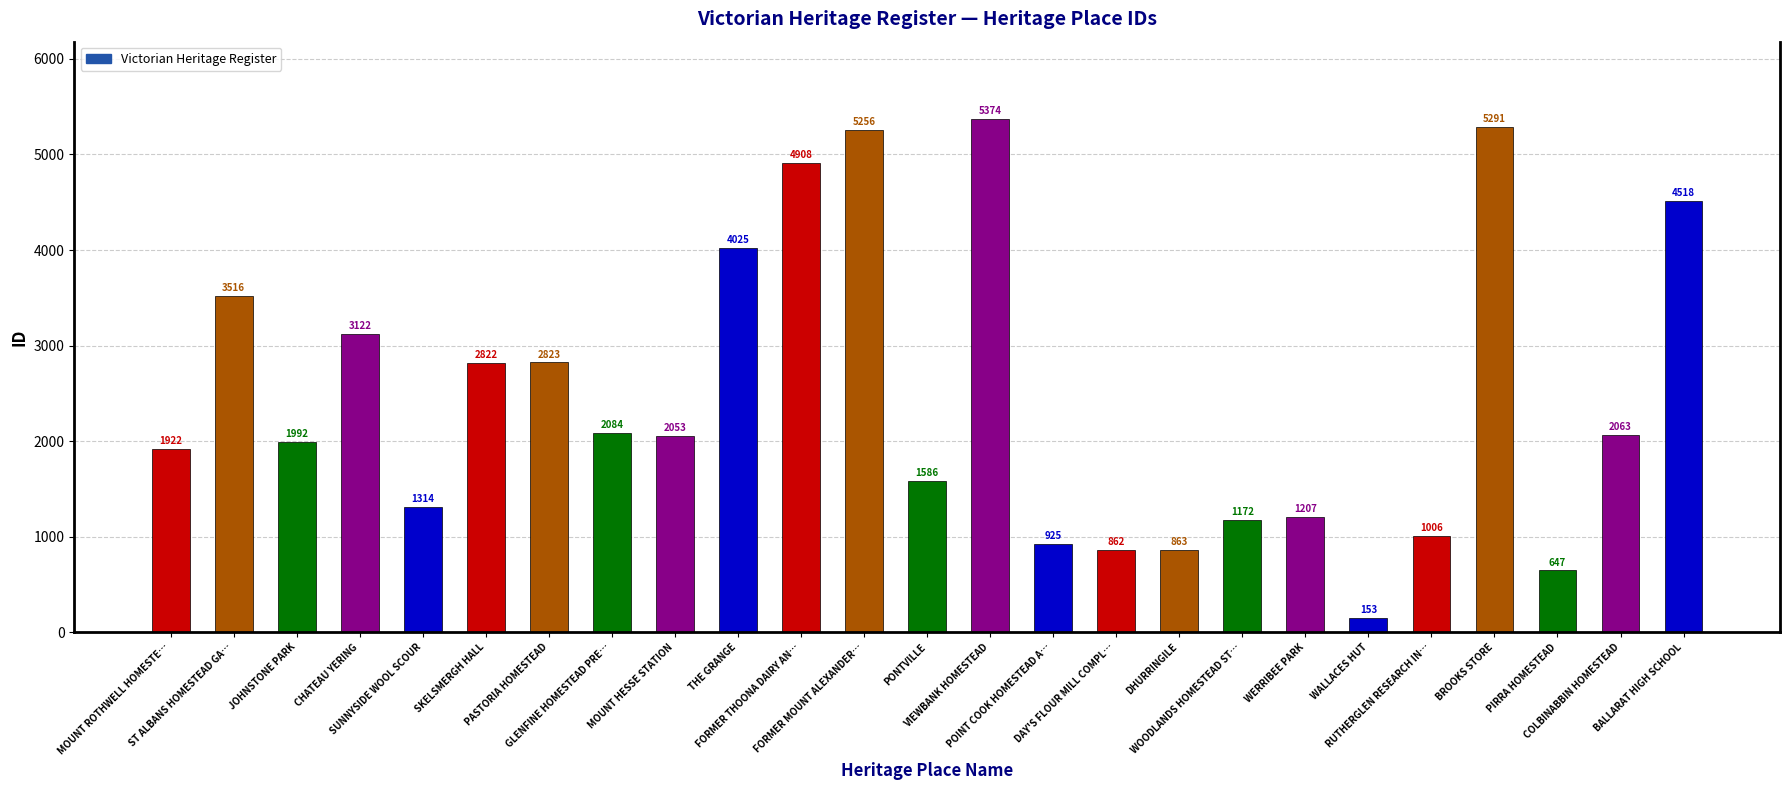

List the labels in order of value, smallest first.

WALLACES HUT, PIRRA HOMESTEAD, DAY'S FLOUR MILL COMPL…, DHURRINGILE, POINT COOK HOMESTEAD A…, RUTHERGLEN RESEARCH IN…, WOODLANDS HOMESTEAD ST…, WERRIBEE PARK, SUNNYSIDE WOOL SCOUR, PONTVILLE, MOUNT ROTHWELL HOMESTE…, JOHNSTONE PARK, MOUNT HESSE STATION, COLBINABBIN HOMESTEAD, GLENFINE HOMESTEAD PRE…, SKELSMERGH HALL, PASTORIA HOMESTEAD, CHATEAU YERING, ST ALBANS HOMESTEAD GA…, THE GRANGE, BALLARAT HIGH SCHOOL, FORMER THOONA DAIRY AN…, FORMER MOUNT ALEXANDER…, BROOKS STORE, VIEWBANK HOMESTEAD